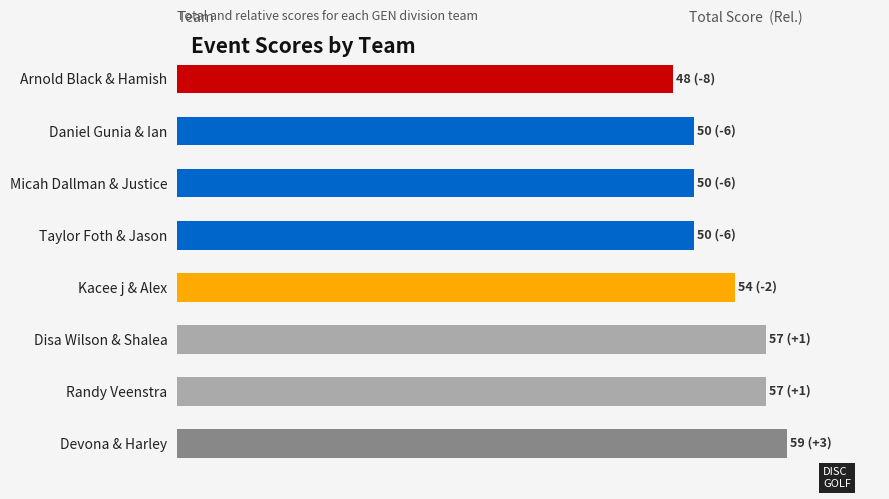

Are the bars horizontal?

Yes